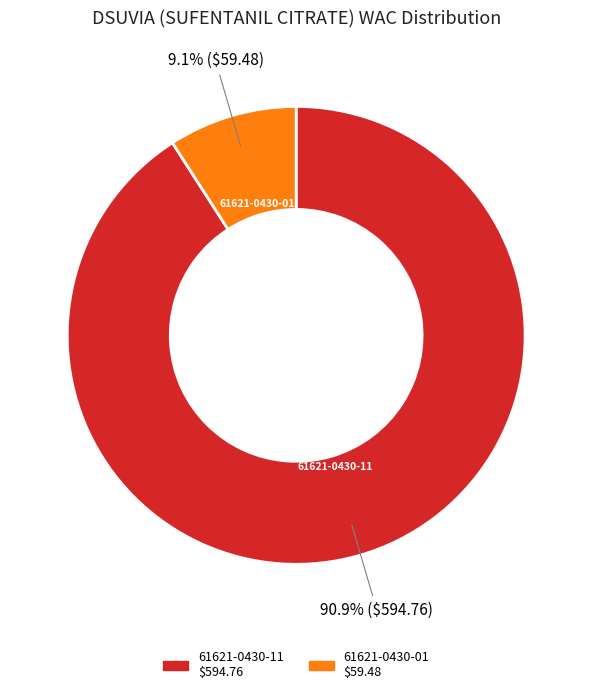

Does 61621-0430-11 account for over 50% of the chart?

Yes